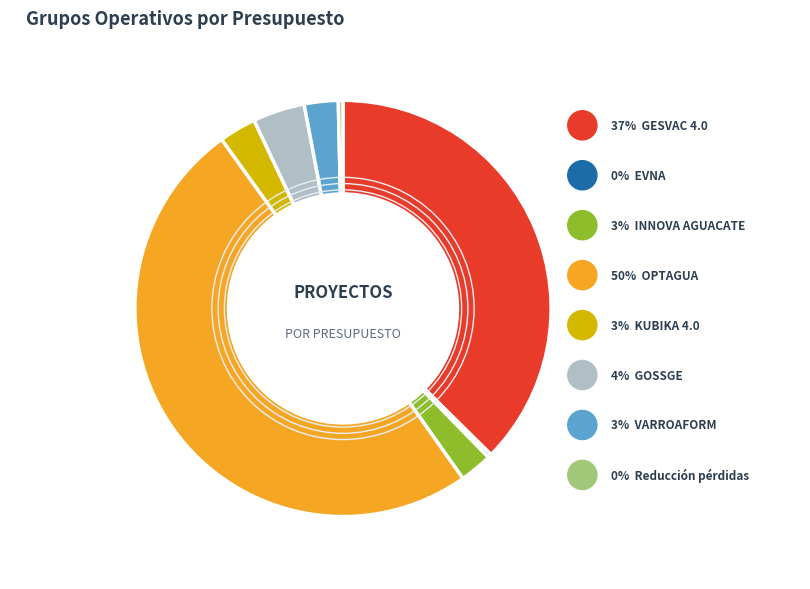

Is it true that GESVAC 4.0 is 29% of the pie?

False